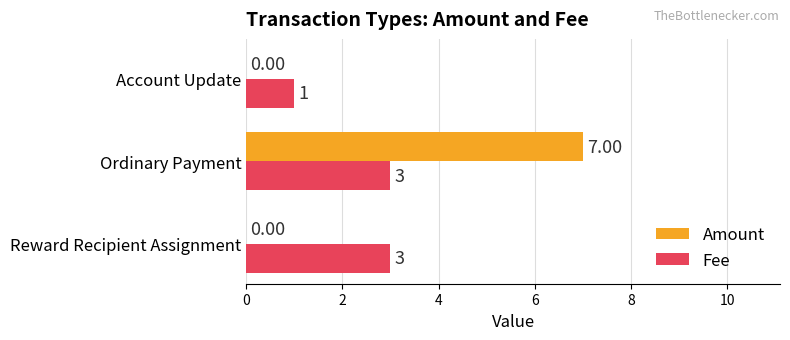

What is the sum of all Fee values?

7